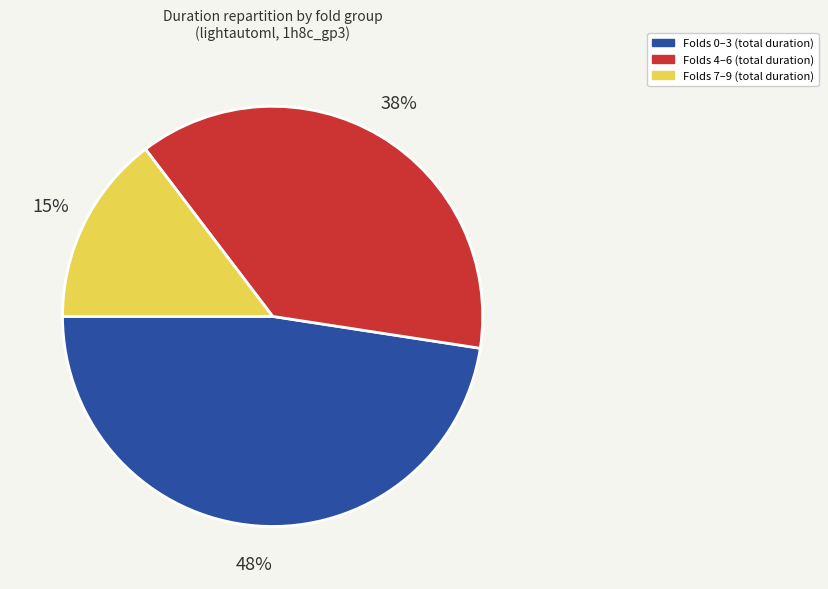

Is there a majority slice in this chart?

No